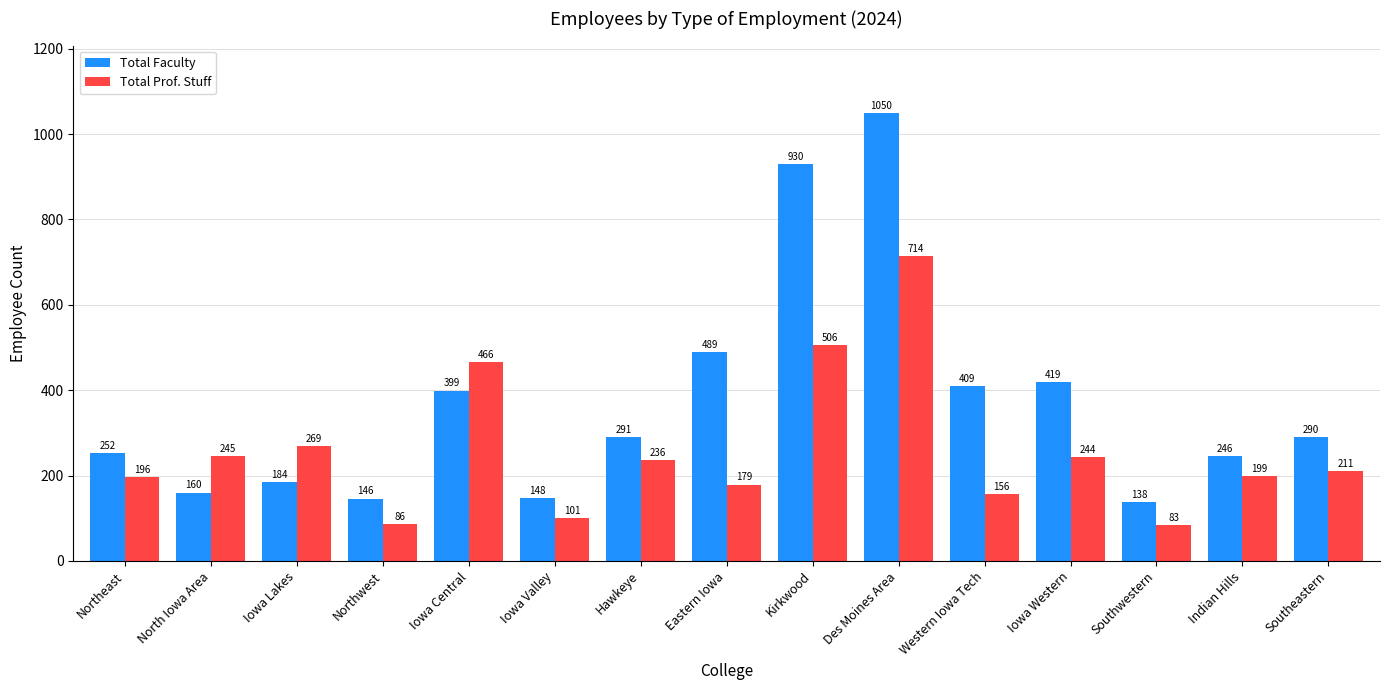

Reading left to right, transcribe all the data shown in this chart.

Total Faculty: 252	160	184	146	399	148	291	489	930	1050	409	419	138	246	290
Total Prof. Stuff: 196	245	269	86	466	101	236	179	506	714	156	244	83	199	211